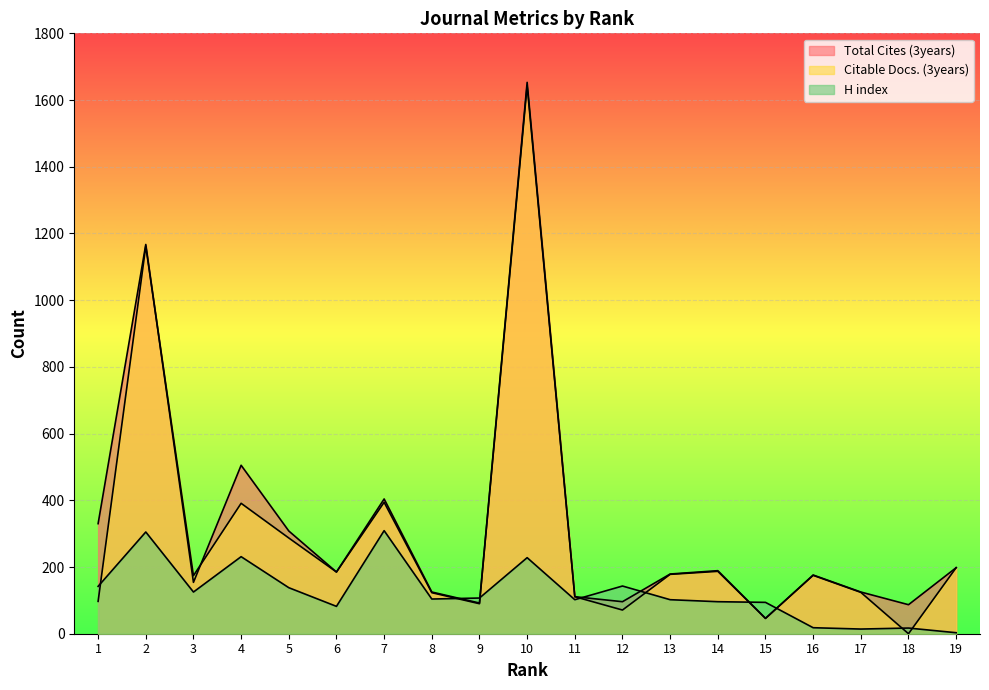

What is the difference between the Total Cites (3years) values at 18 and 7?

317